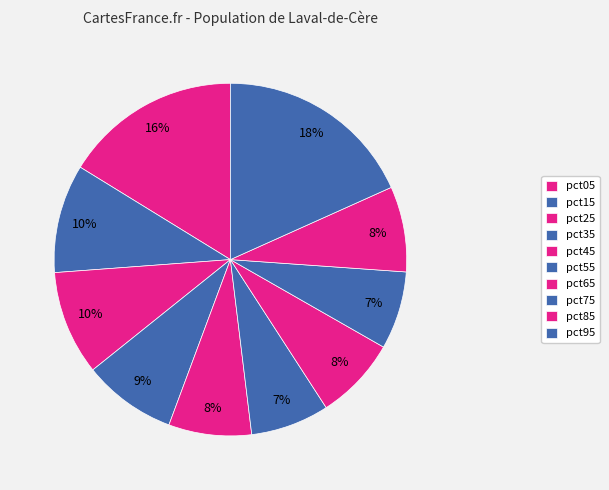

To the nearest percent, what portion does pct15 represent?

10%